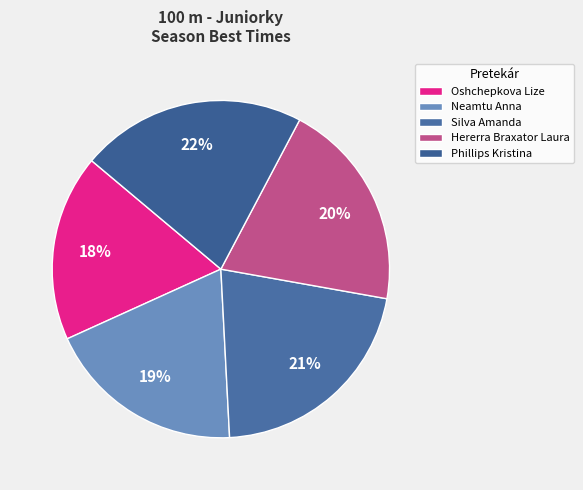

How many segments does this pie chart have?

5